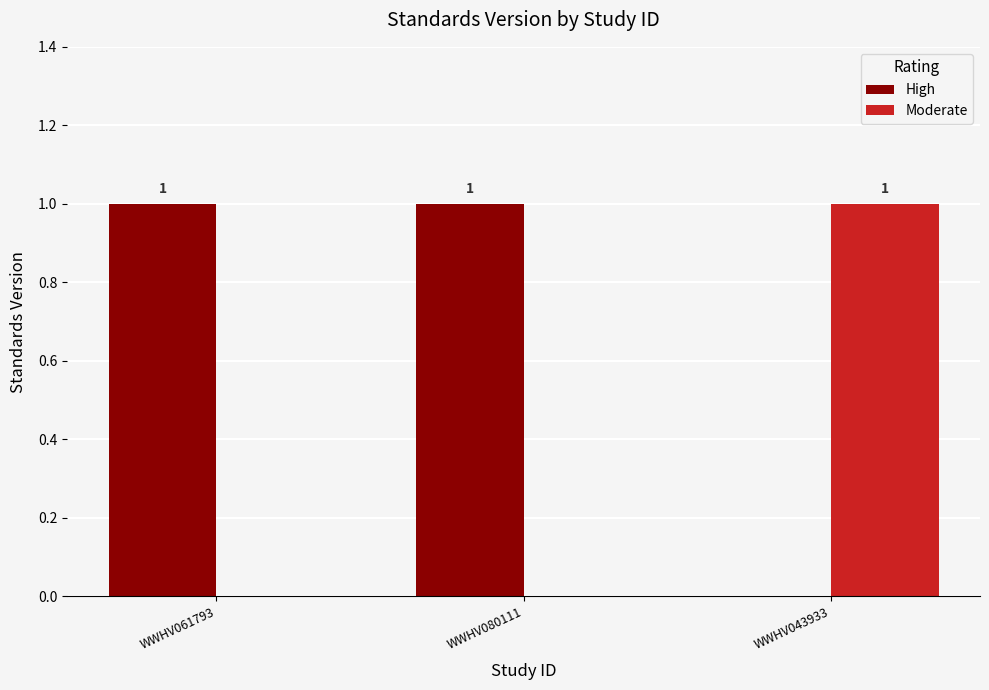

Reading left to right, extract all data points from this chart.

High: WWHV061793=1	WWHV080111=1	WWHV043933=0
Moderate: WWHV061793=0	WWHV080111=0	WWHV043933=1